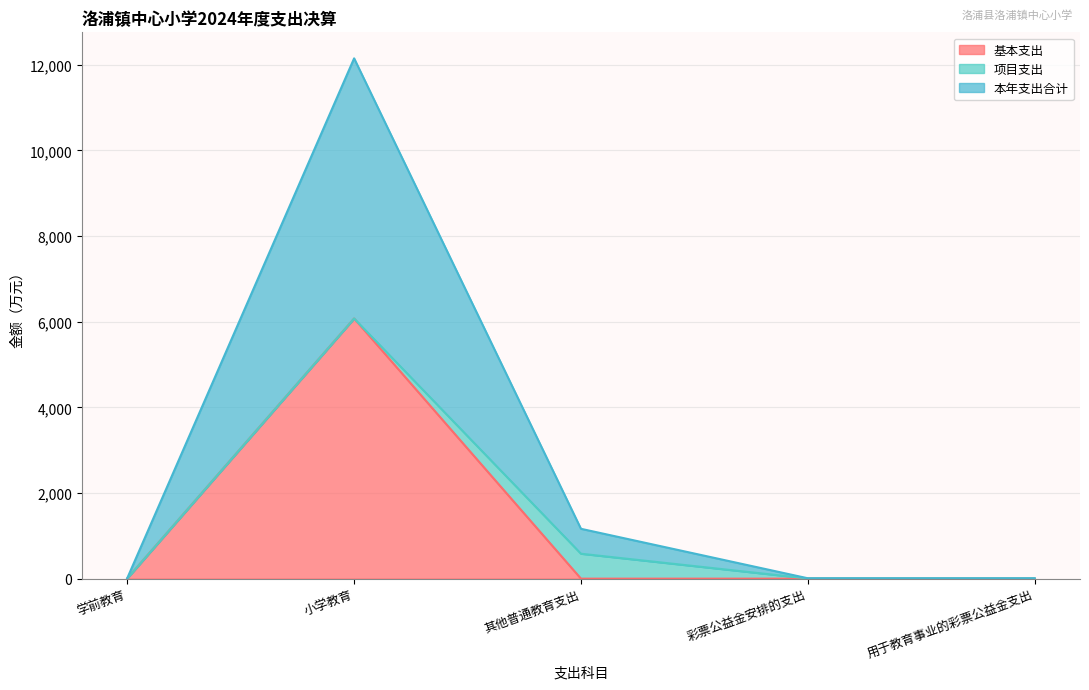

Rank the categories by 本年支出合计 value from highest to lowest.

小学教育, 其他普通教育支出, 学前教育, 彩票公益金安排的支出, 用于教育事业的彩票公益金支出